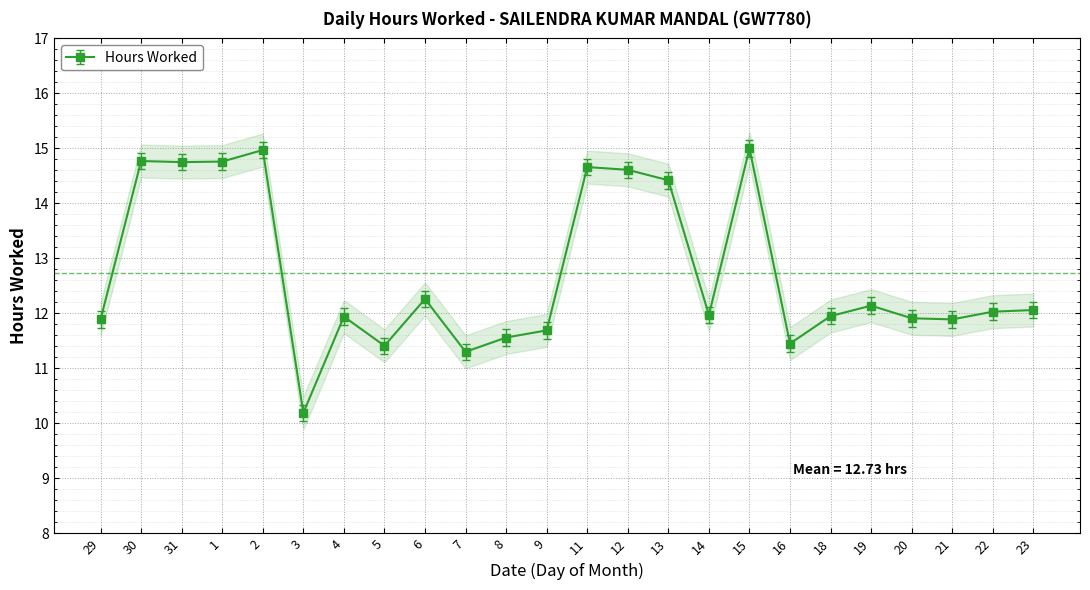

Rank the categories by value from lowest to highest.

3, 7, 5, 16, 8, 9, 29, 21, 20, 4, 18, 14, 22, 23, 19, 6, 13, 12, 11, 31, 1, 30, 2, 15